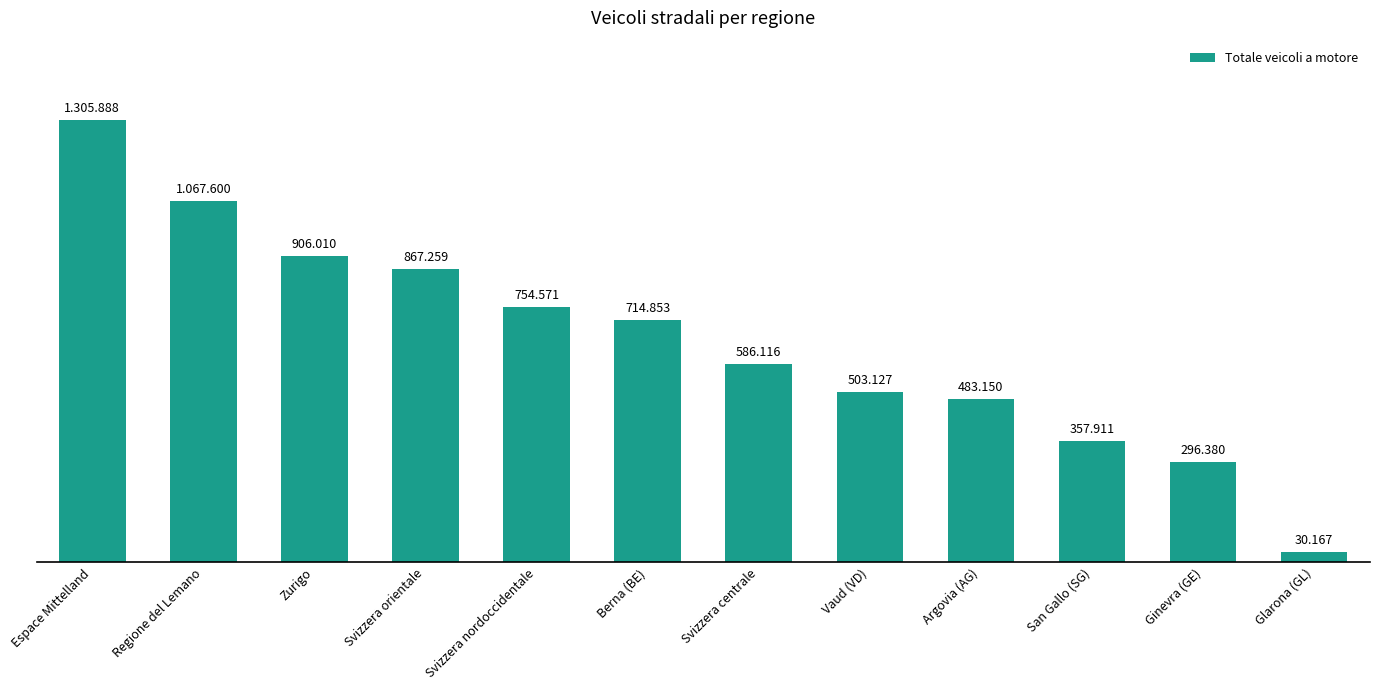

Are the bars horizontal?

No